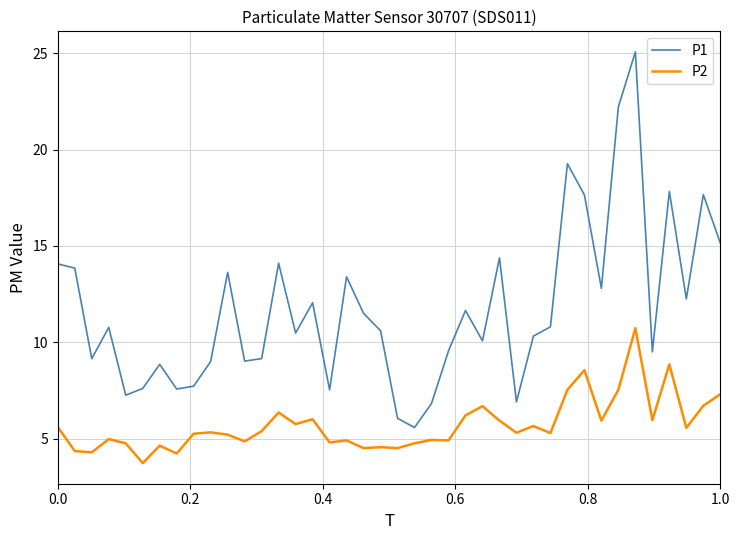

Which series has the largest range (max minus min)?

P1